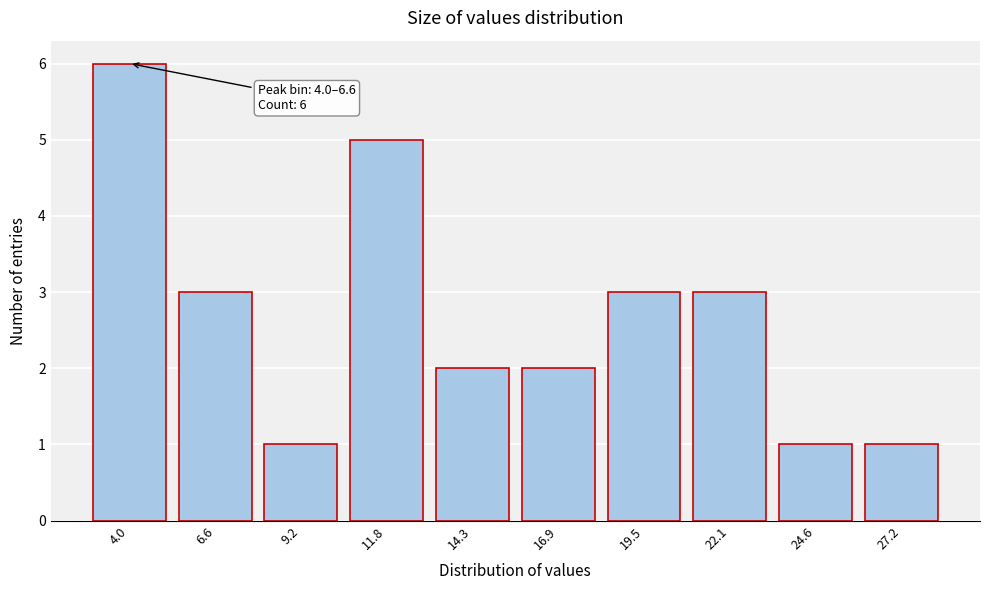

Reading left to right, extract all data points from this chart.

4.0=6	6.6=3	9.2=1	11.8=5	14.3=2	16.9=2	19.5=3	22.1=3	24.6=1	27.2=1